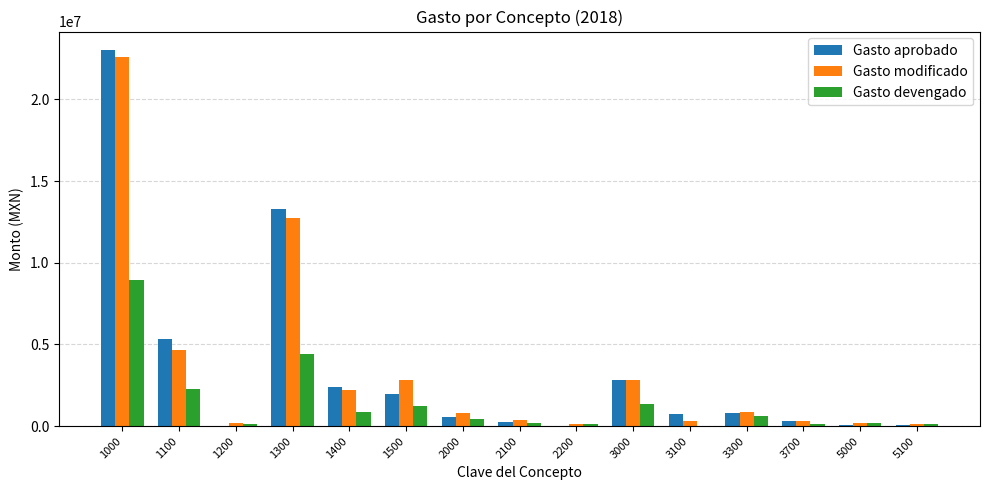

What are all the series names shown in the legend?

Gasto aprobado, Gasto modificado, Gasto devengado